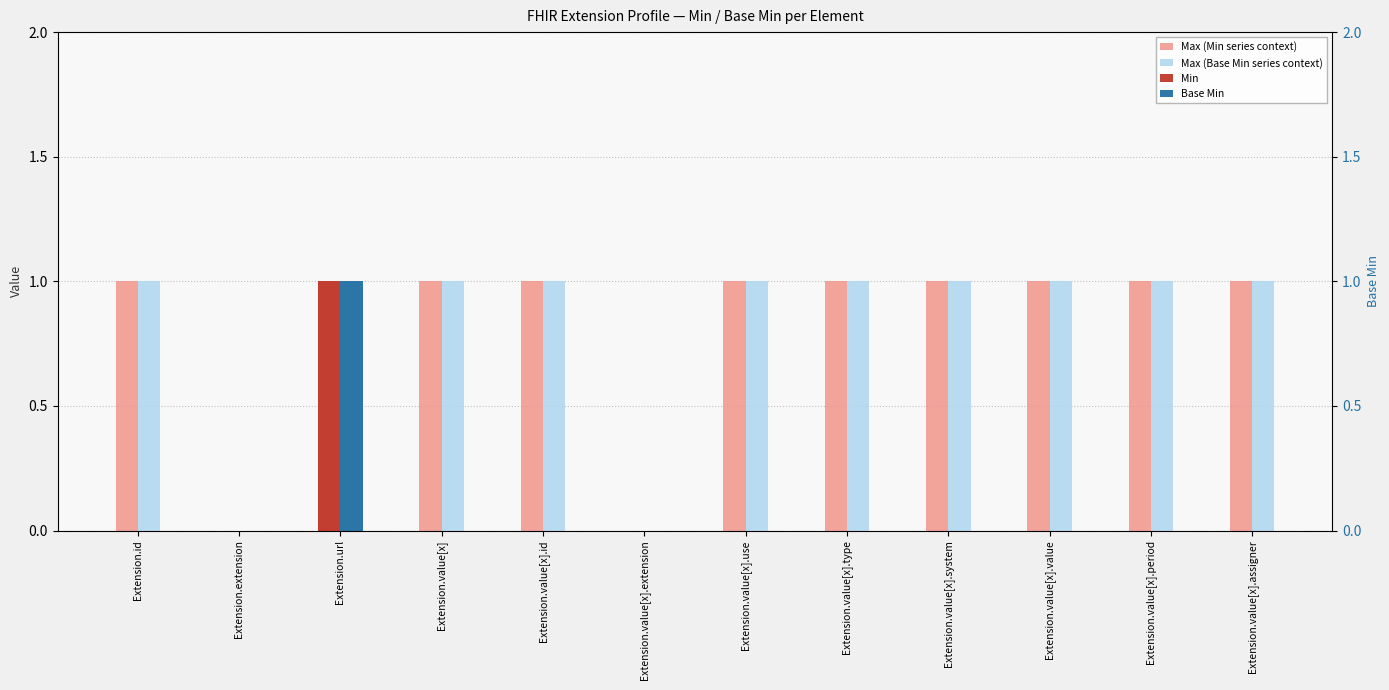

True or false: Max (Base Min series context) has a value of 1 at Extension.id.

True